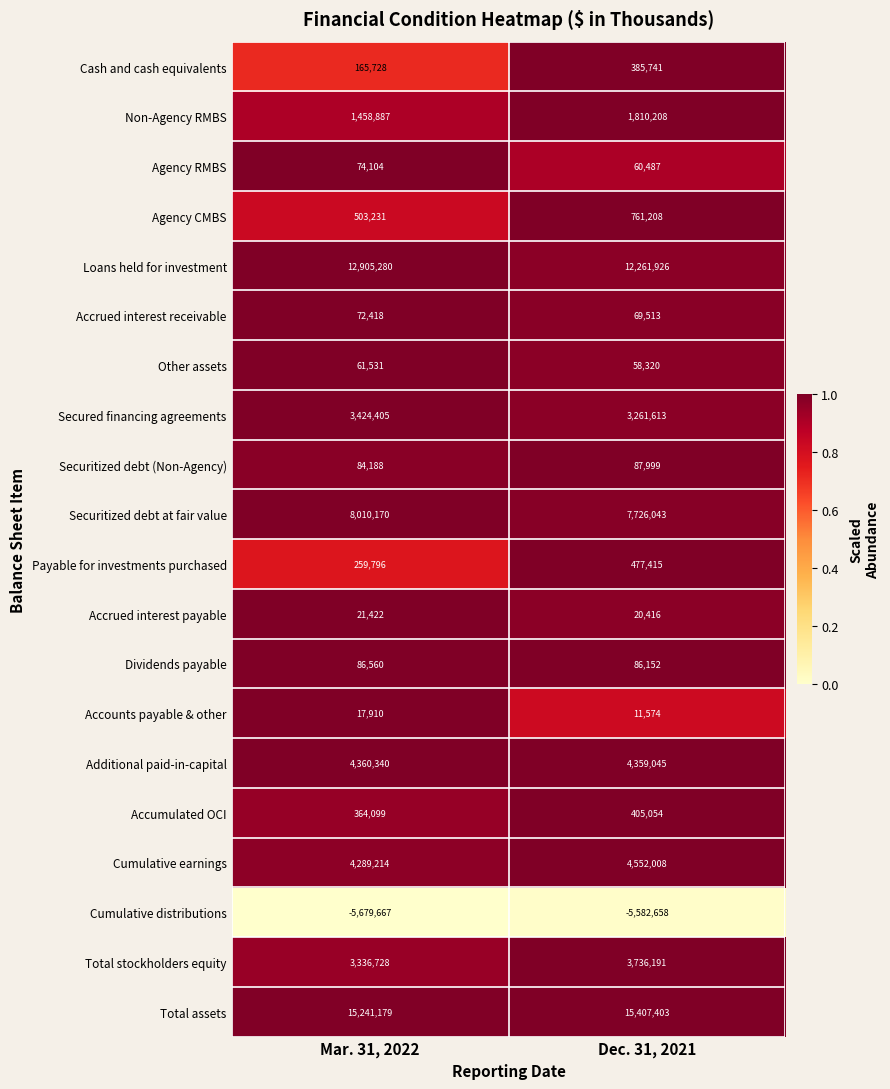

Which series has the widest spread of values?

Loans held for investment